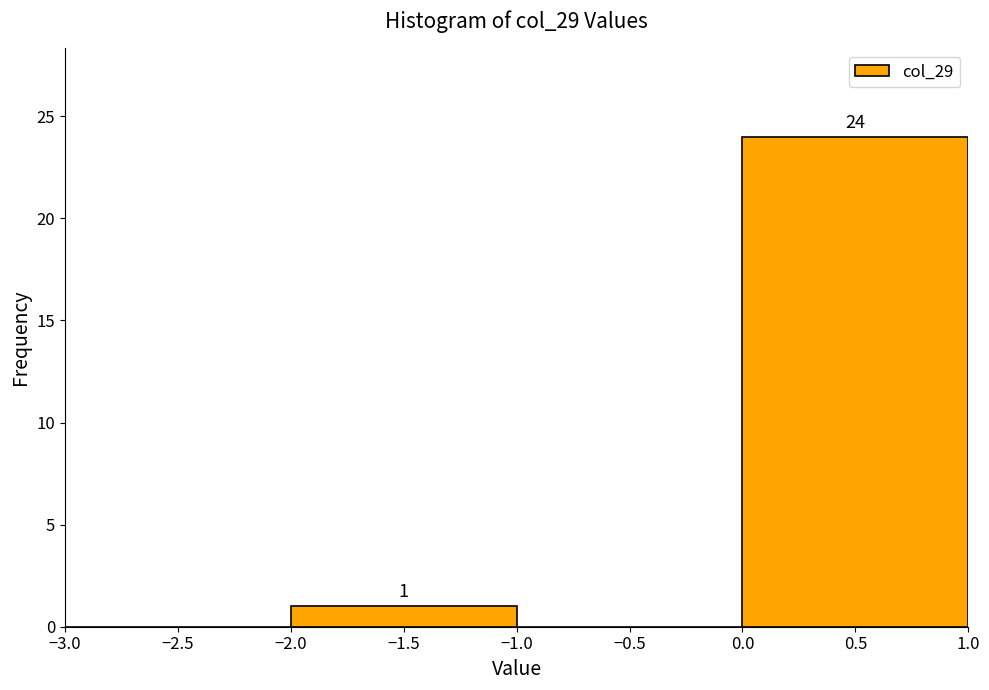

Over which range of the x-axis is the bar tallest?

0.0 to 1.0